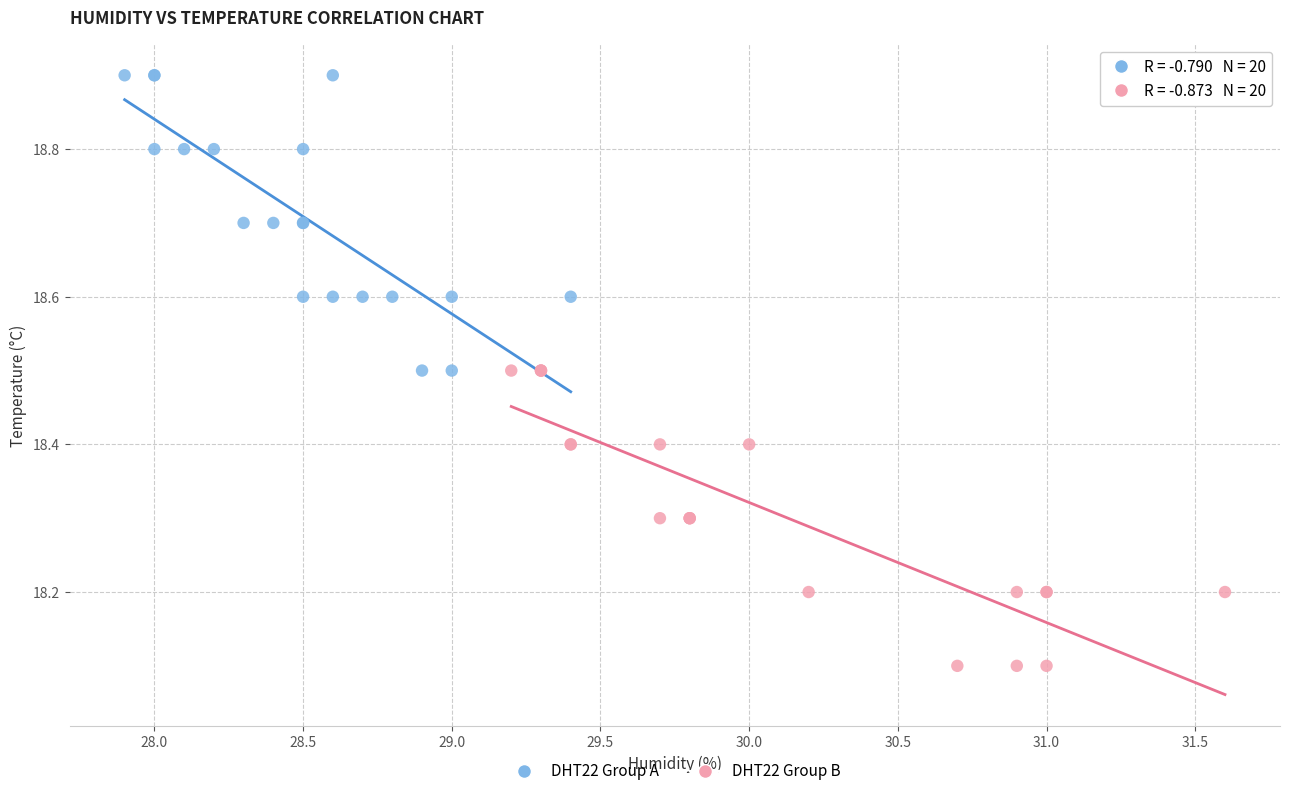

Which series contains the lowest Y value?

DHT22 Group B